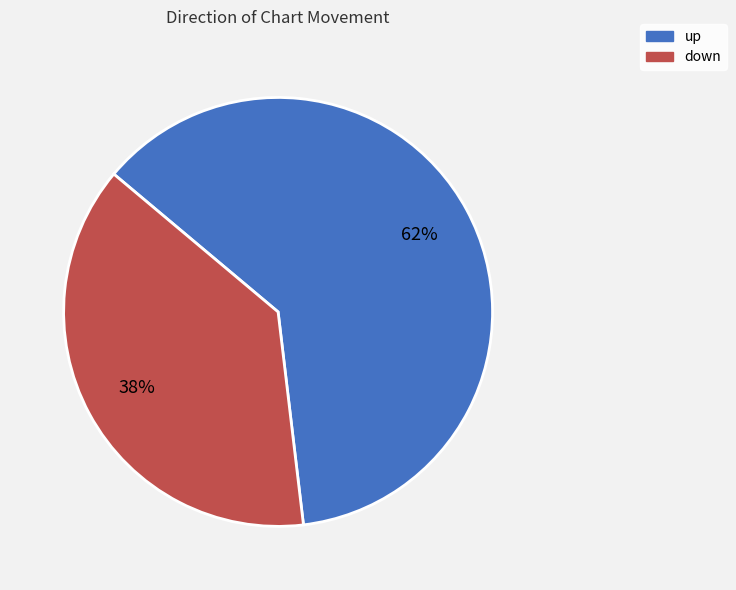

To the nearest percent, what is the difference between the down and up slice percentages?

24%